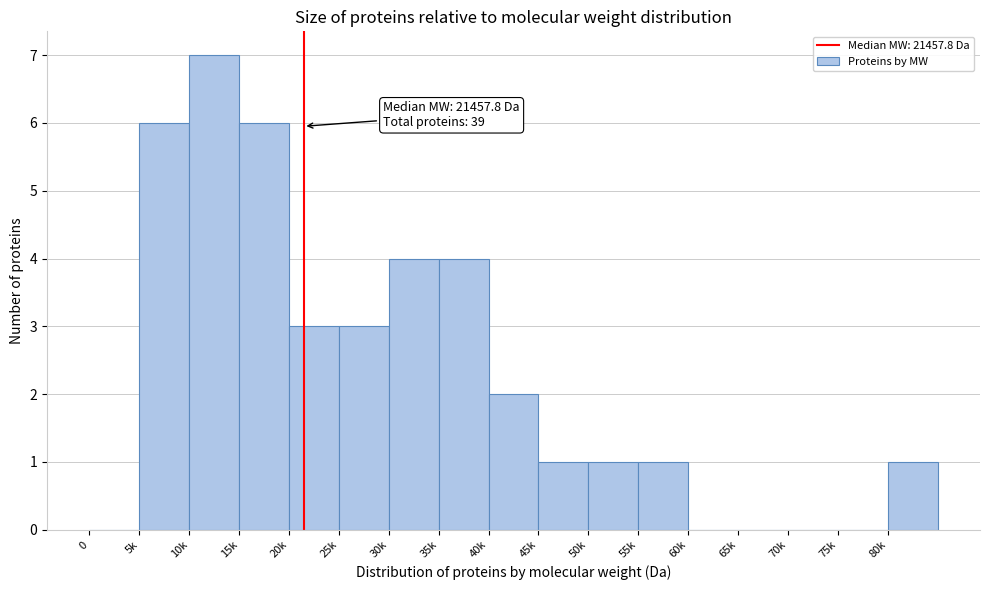

Reading right to left, list all the values displayed in this chart.

80k=1	75k=0	70k=0	65k=0	60k=0	55k=1	50k=1	45k=1	40k=2	35k=4	30k=4	25k=3	20k=3	15k=6	10k=7	5k=6	0=0